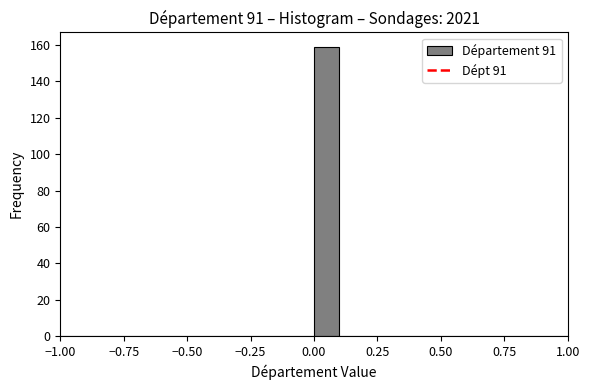

Read against the x-axis, roughly where is the centre of the tallest bar?

0.05